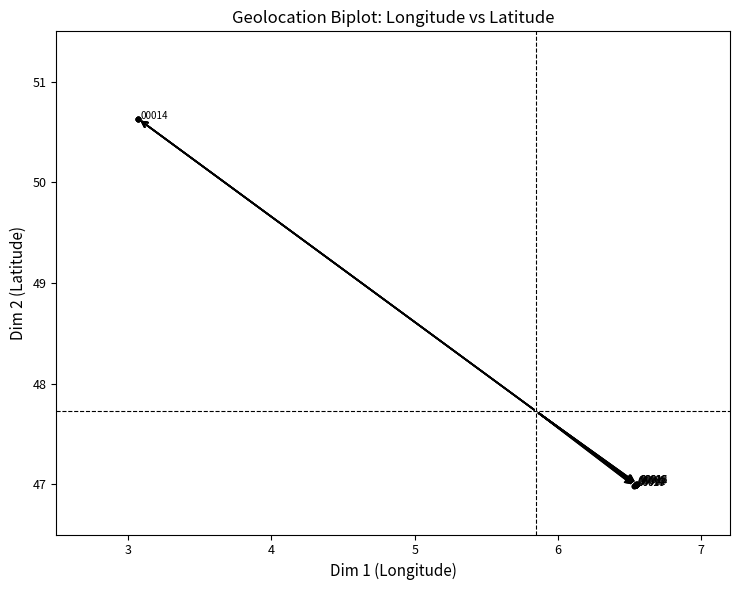

What Y value in the scatter plot is closest to 48?

47.0